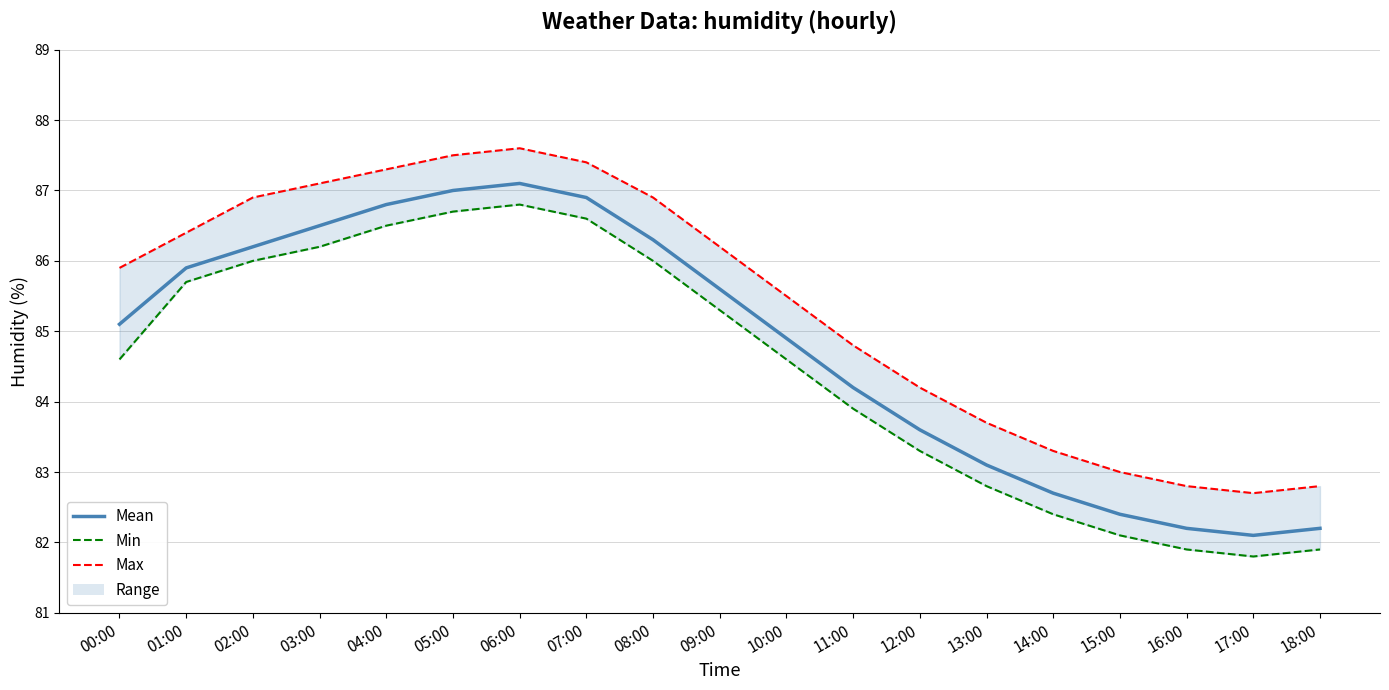

Is it true that Min equals 85.3 at 09:00?

True